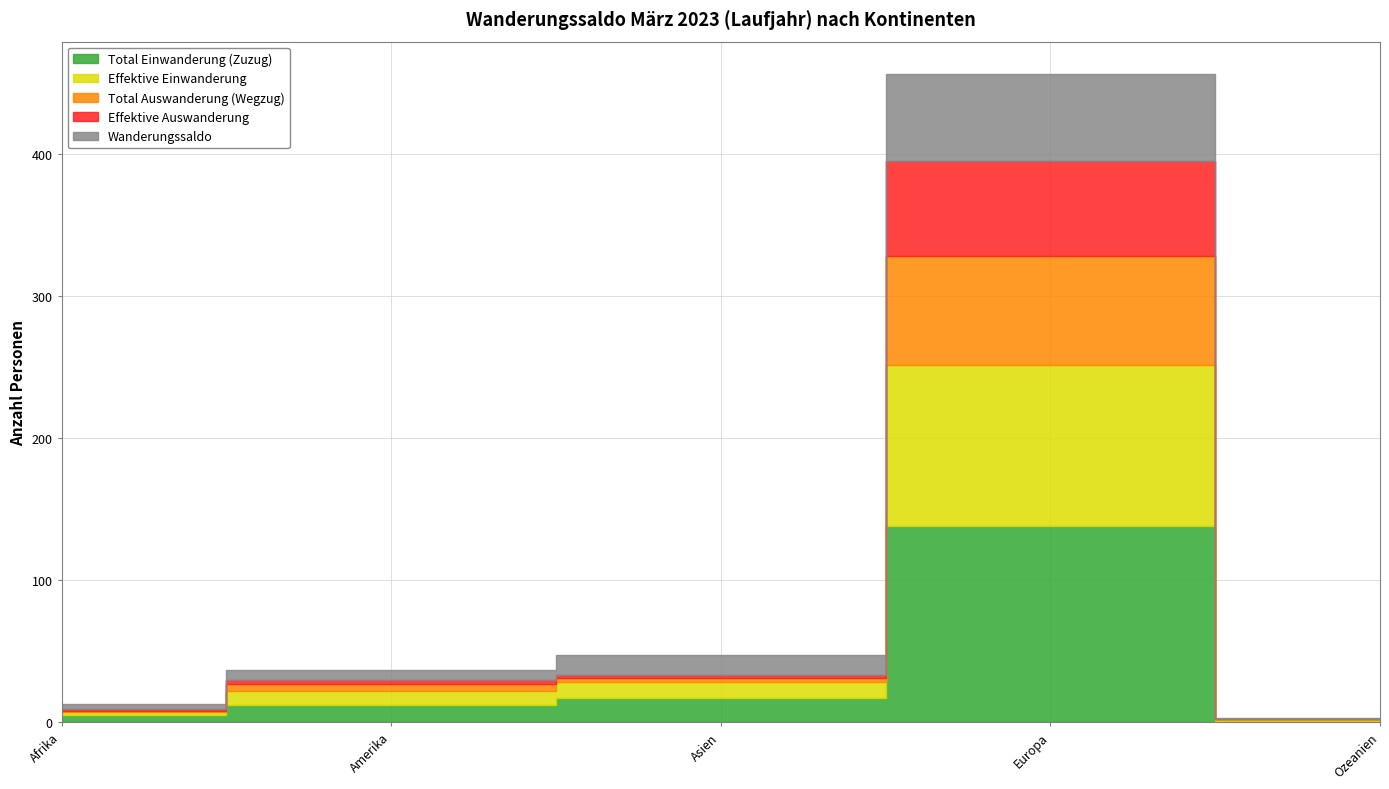

The value of Total Auswanderung (Wegzug) at Europa is 45. True or false?

False